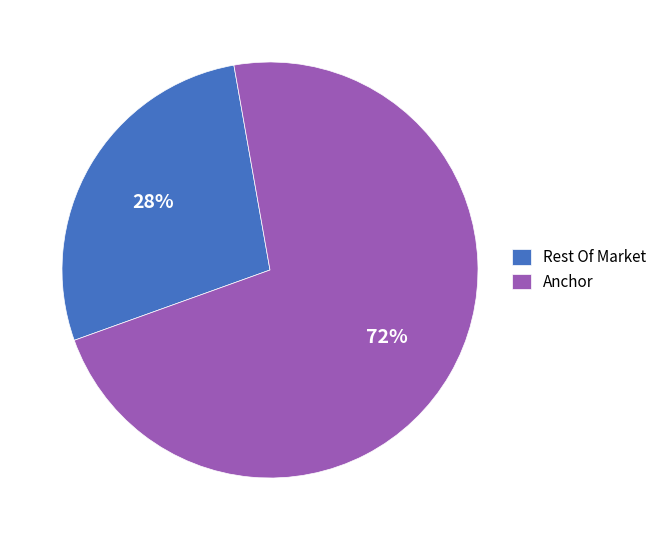

How many segments does this pie chart have?

2